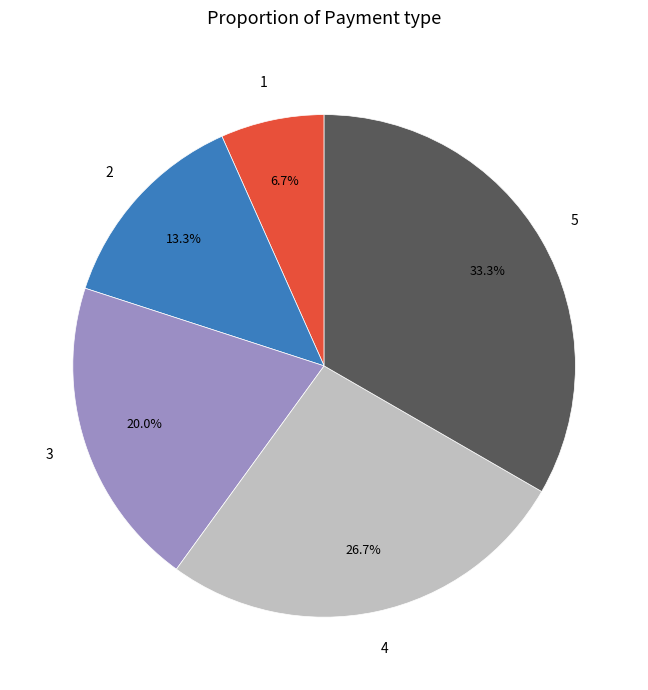

How many slices are in this pie chart?

5